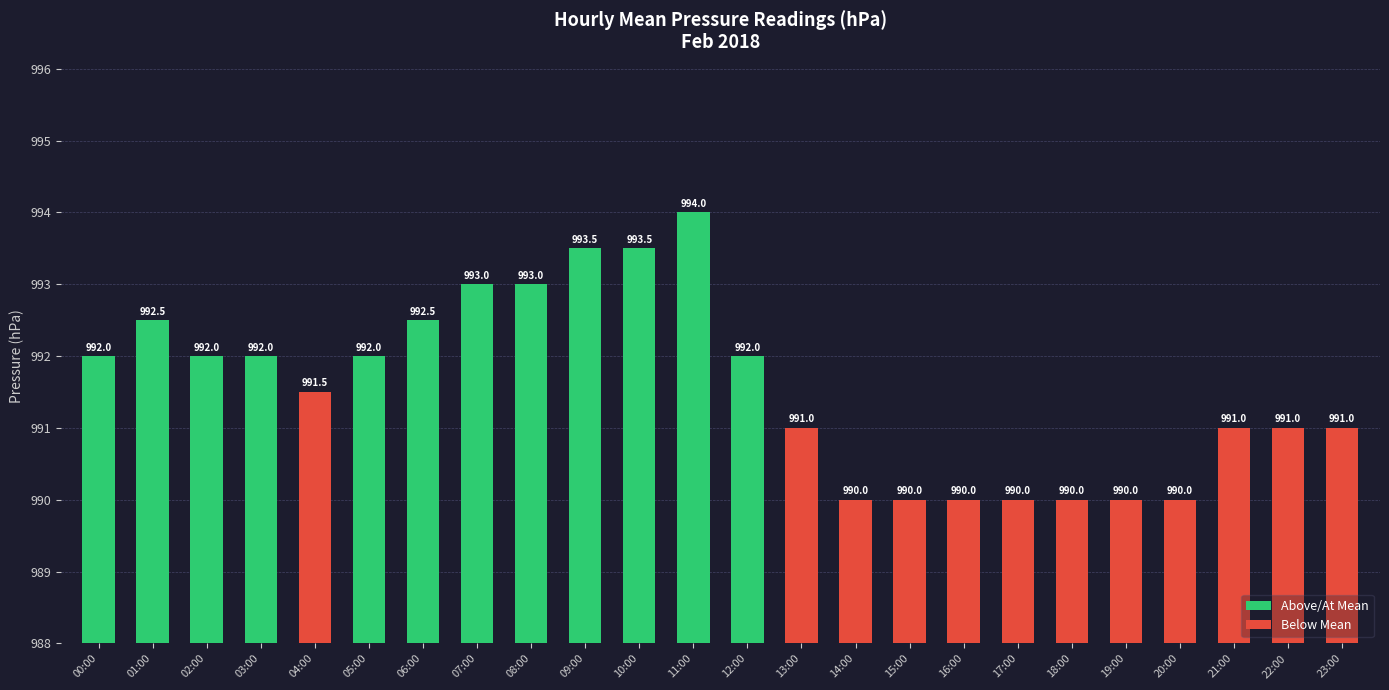

What is the sum of all values?

23797.5